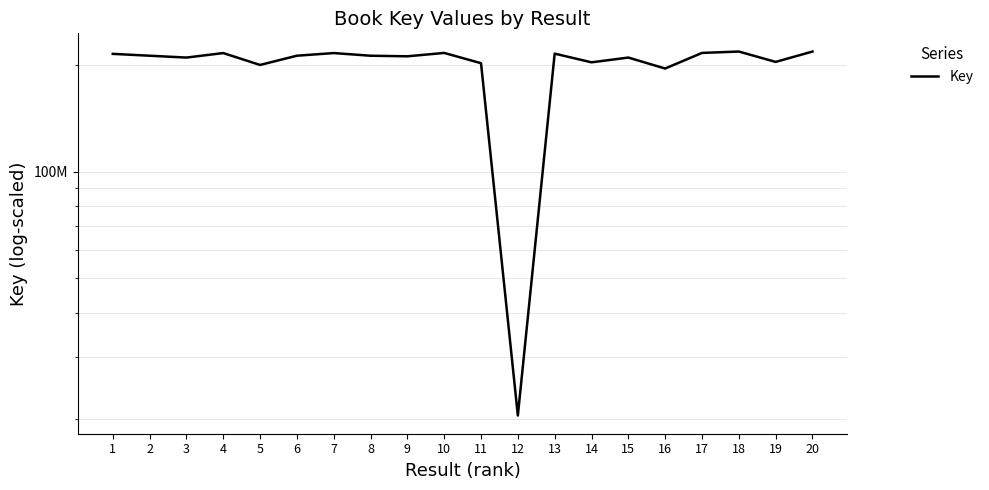

How many data points are less than 212463802?

10